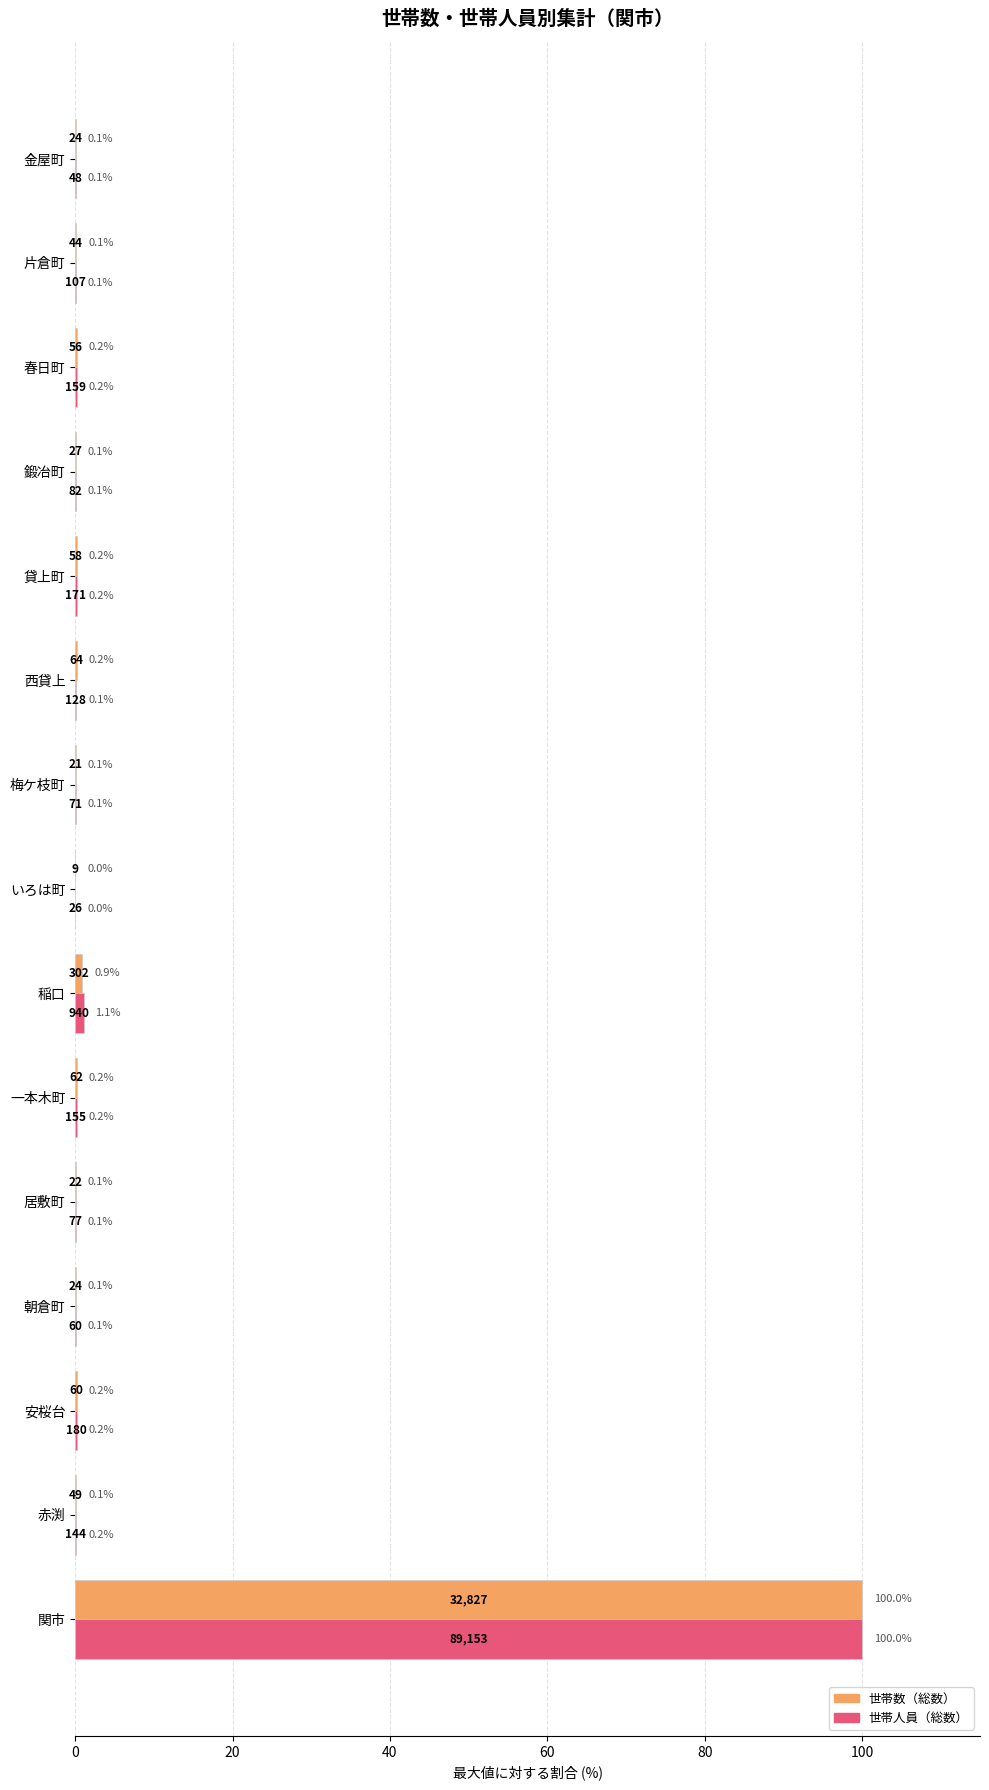

True or false: 世帯数（総数） has a value of 100.0 at 関市.

True